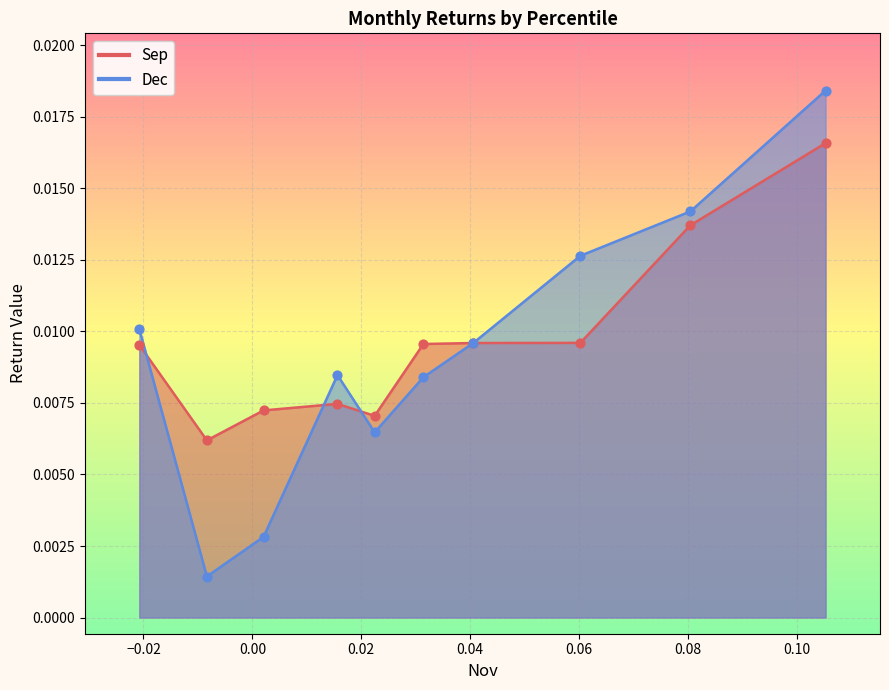

What are all the series names shown in the legend?

Sep, Dec